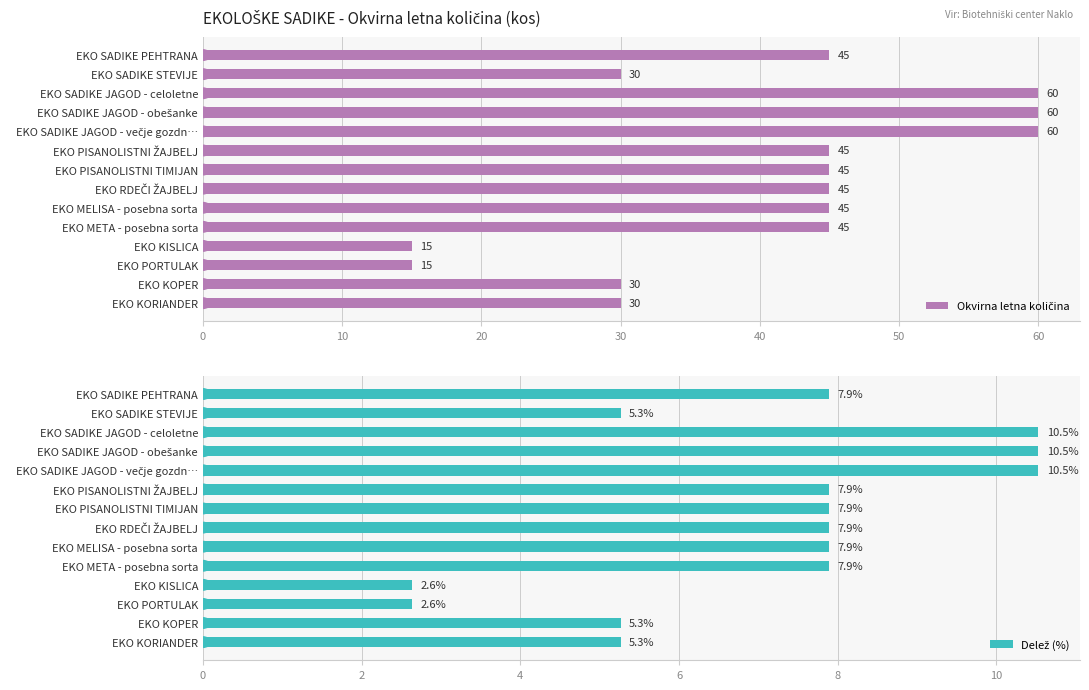

What is the sum of all Delež (%) values?

100.0